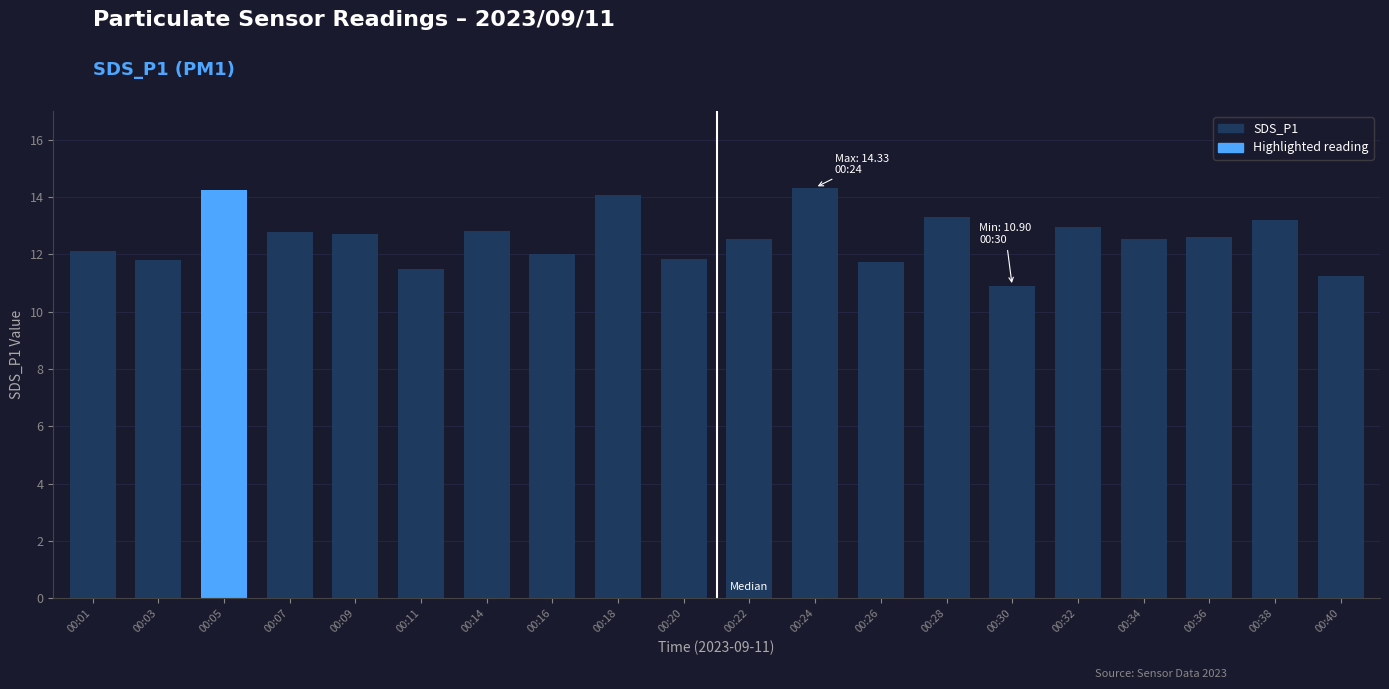

What is the difference between the maximum and second lowest values?

3.1